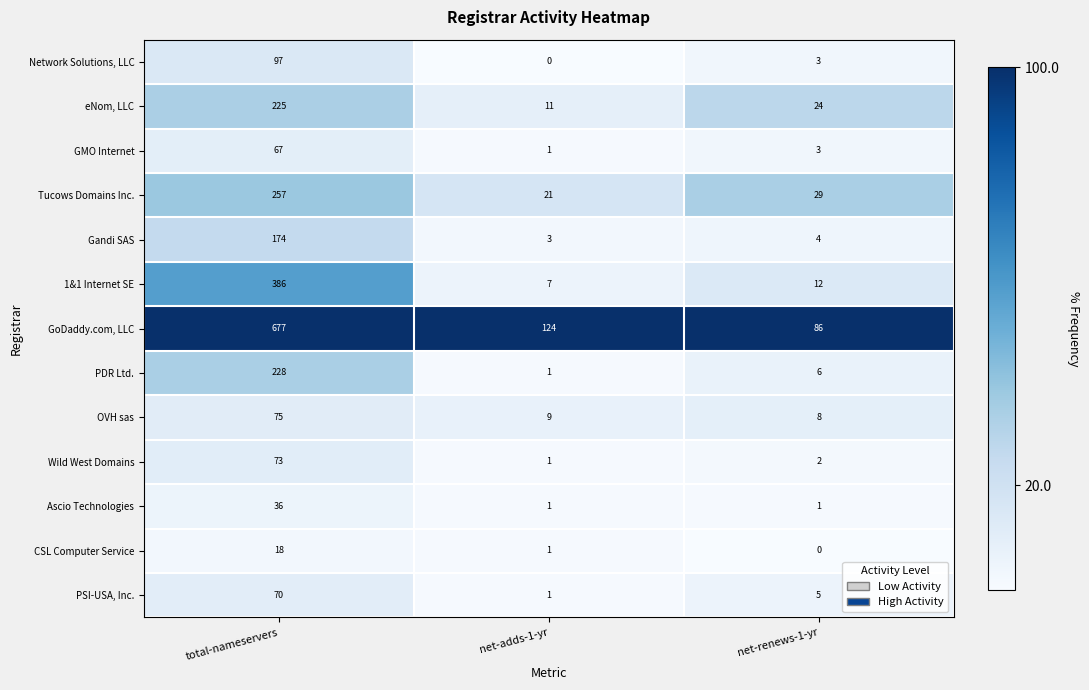

Which series has the widest spread of values?

GoDaddy.com, LLC